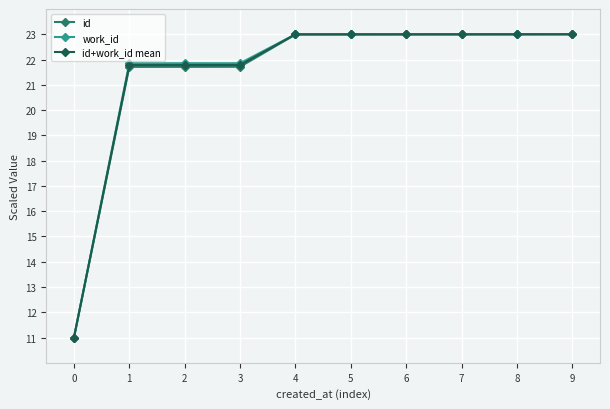

What is the maximum value shown in the chart?

23.0